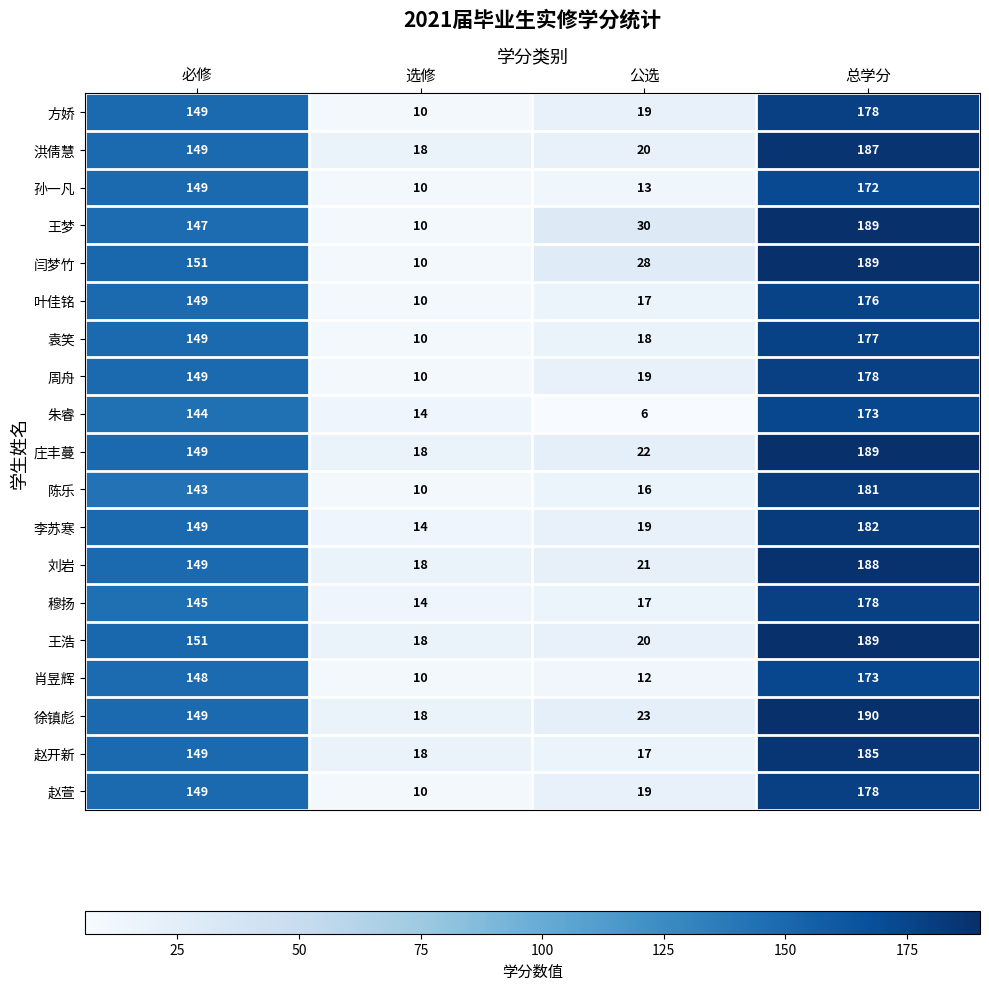

The value of 徐镇彪 at 公选 is 23. True or false?

True